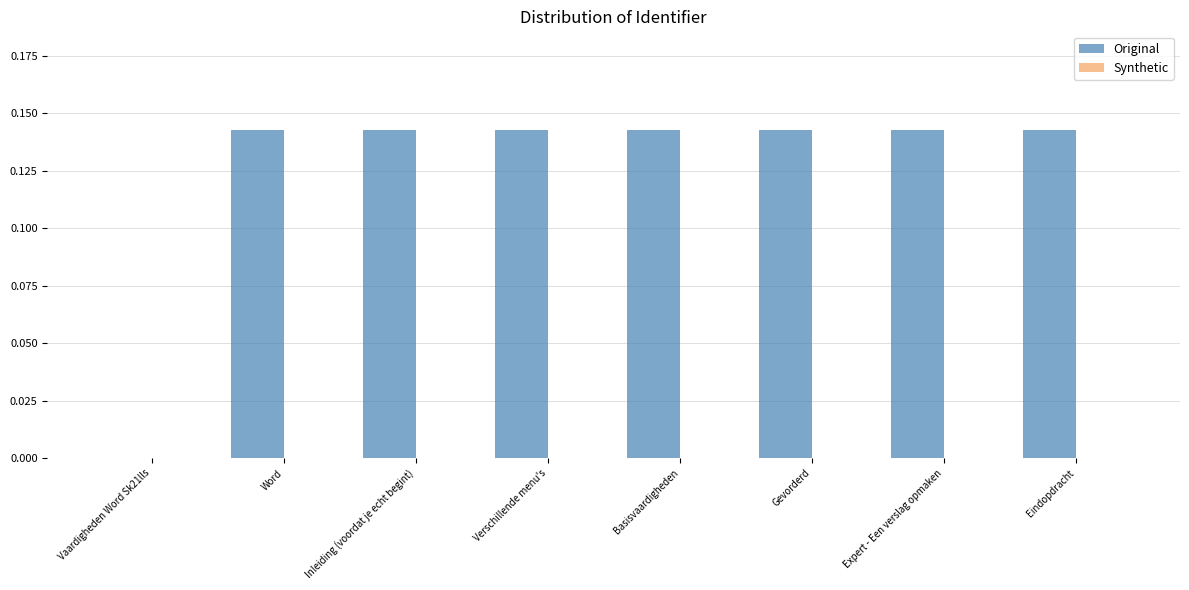

Is it true that the value at Word is 0.2?

False